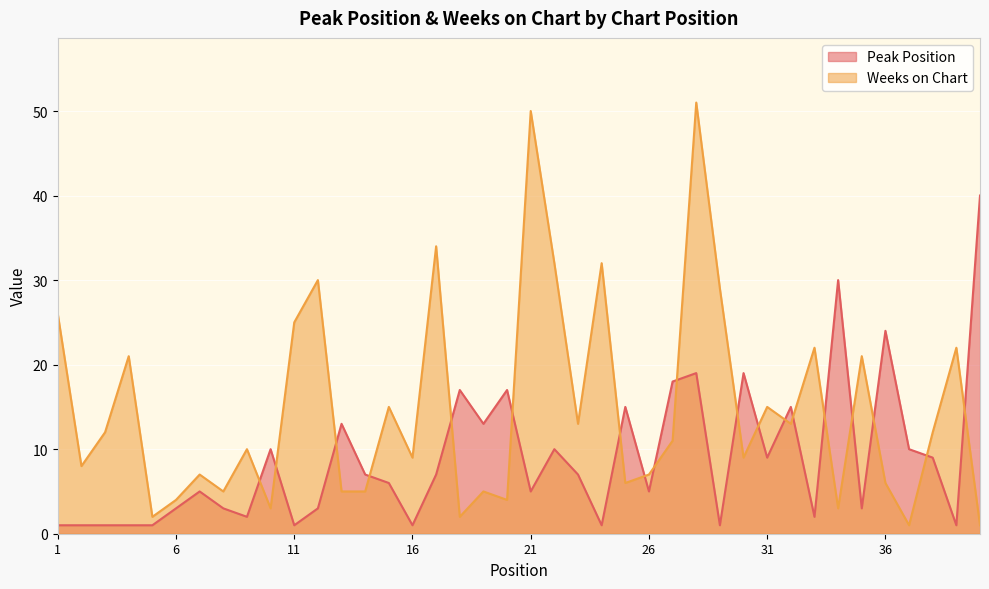

Reading left to right, transcribe all the data shown in this chart.

Peak Position: 1	1	1	1	1	3	5	3	2	10	1	3	13	7	6	1	7	17	13	17	5	10	7	1	15	5	18	19	1	19	9	15	2	30	3	24	10	9	1	40
Weeks on Chart: 26	8	12	21	2	4	7	5	10	3	25	30	5	5	15	9	34	2	5	4	50	32	13	32	6	7	11	51	29	9	15	13	22	3	21	6	1	12	22	1